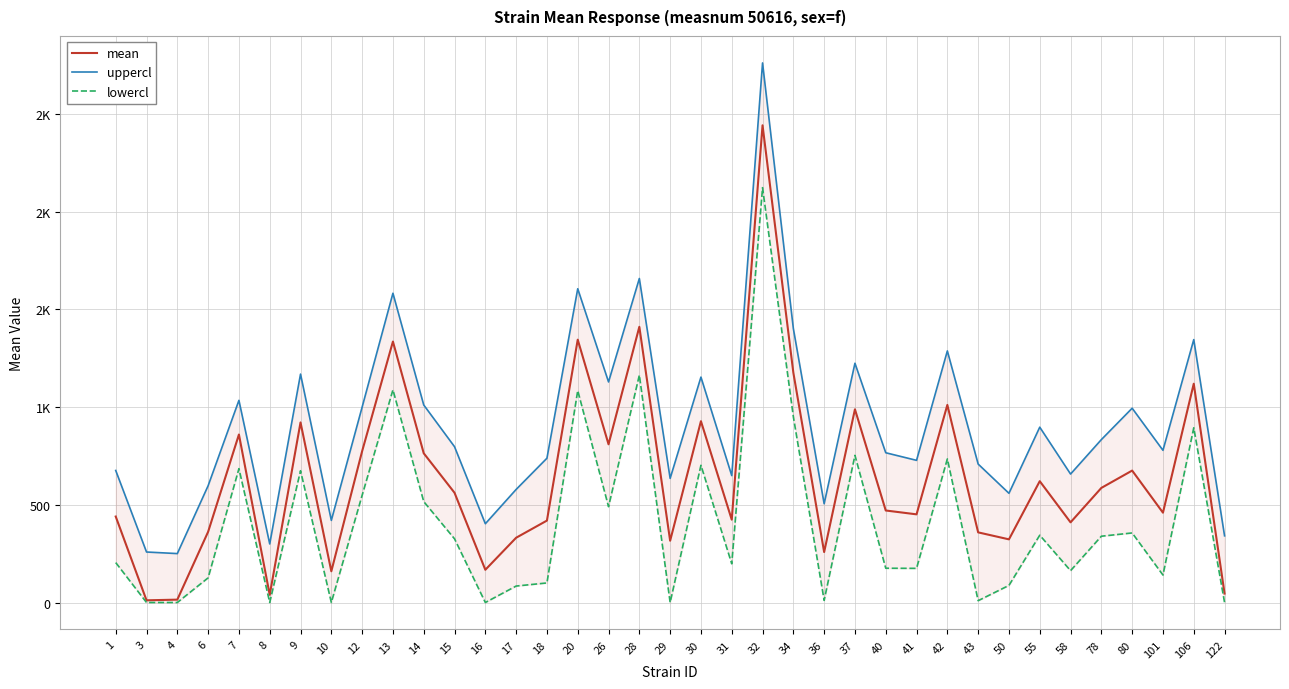

How many categories are shown in the chart?

37